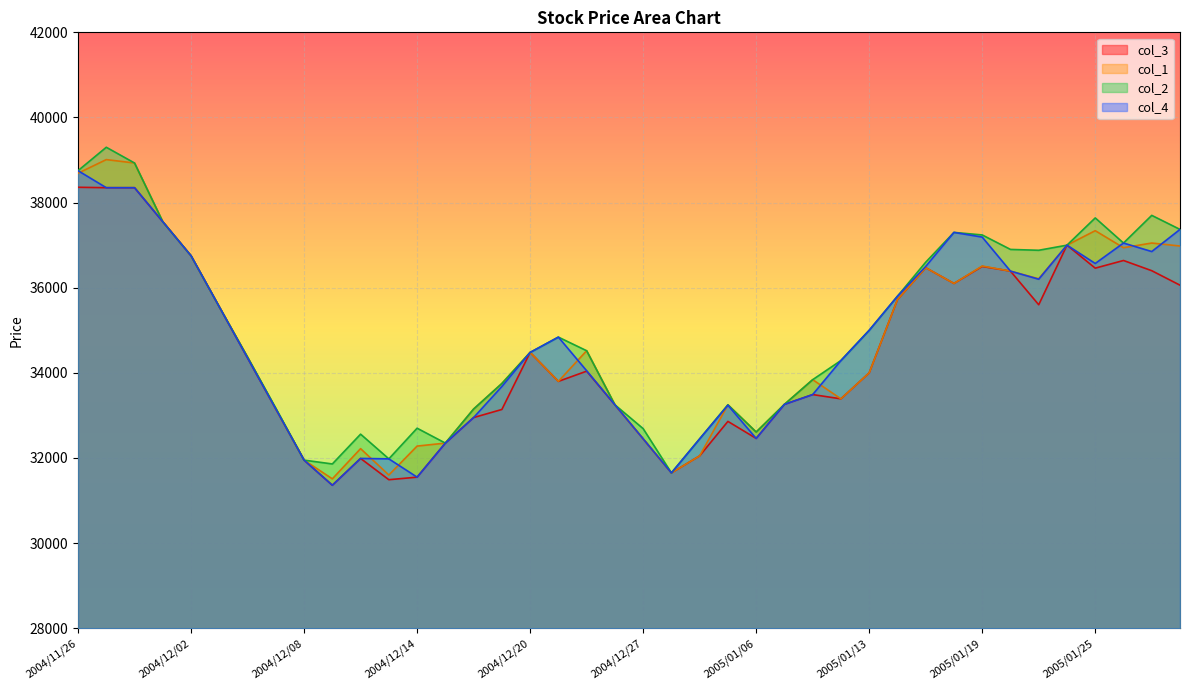

Which series changed the most between 2004/12/15 and 2004/12/17?

col_1